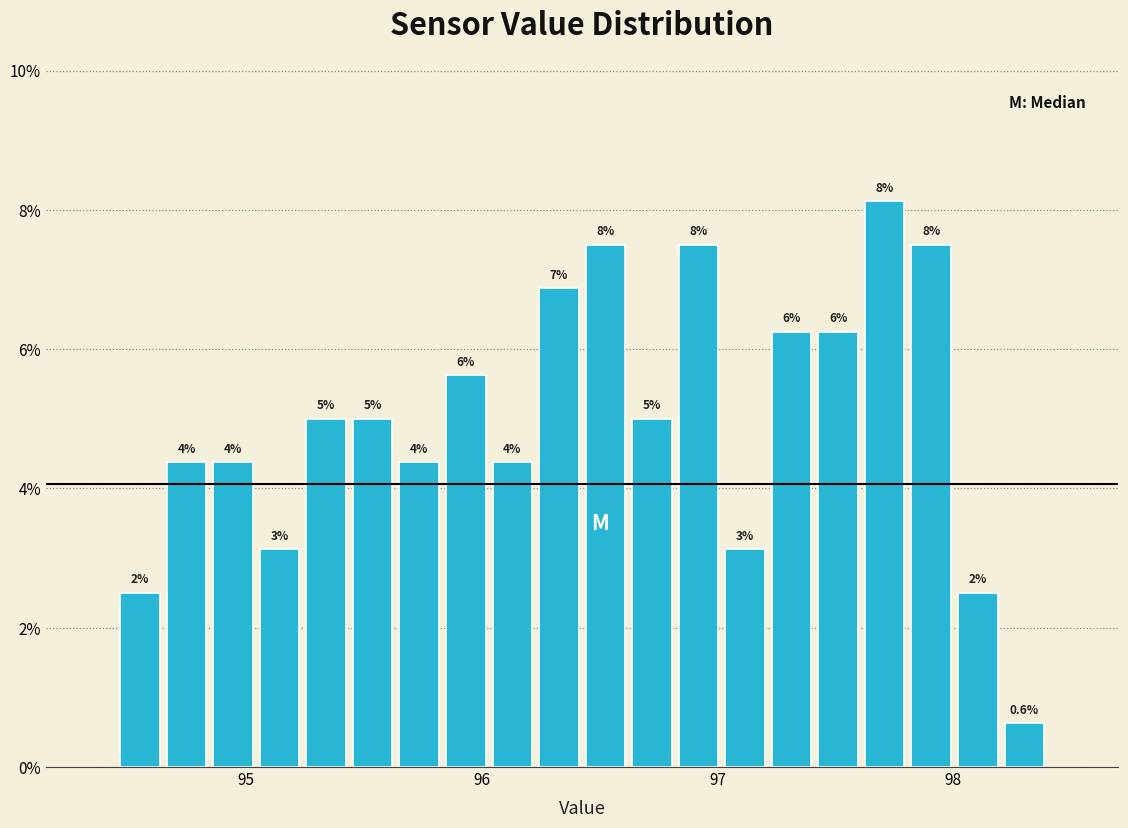

Read against the x-axis, roughly where is the centre of the tallest bar?

97.7